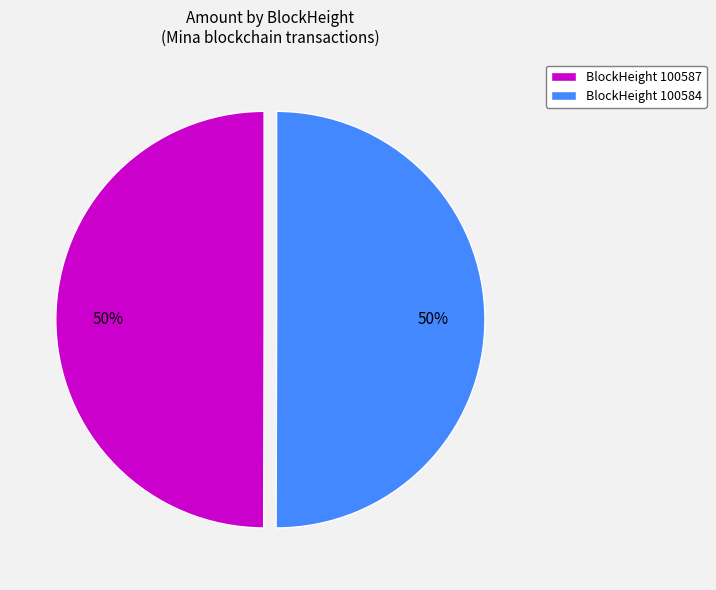

To the nearest percent, what is the difference between the largest and smallest slice percentages?

0%